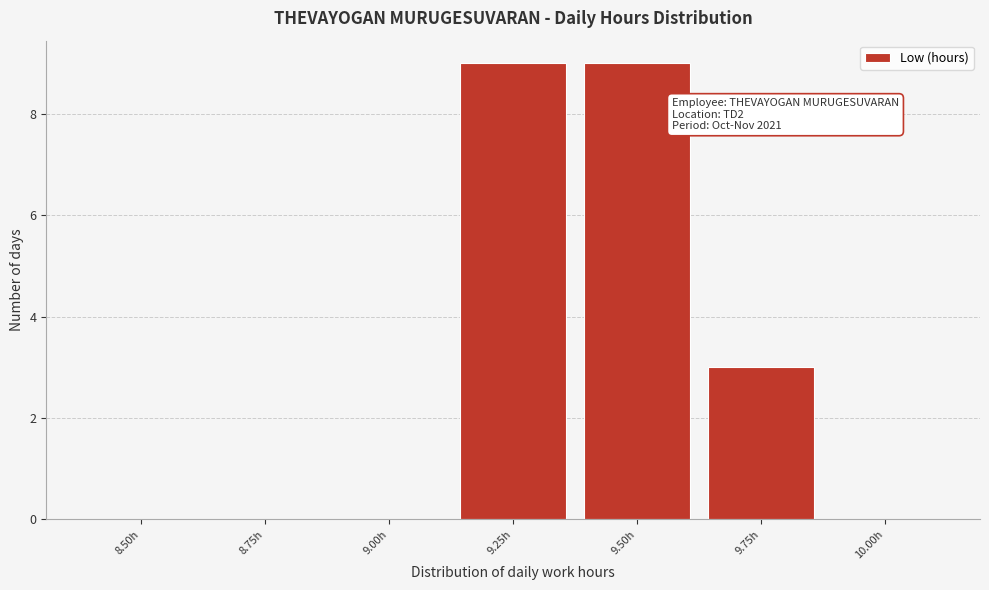

Reading left to right, extract all data points from this chart.

8.50h=0	8.75h=0	9.00h=0	9.25h=9	9.50h=9	9.75h=3	10.00h=0